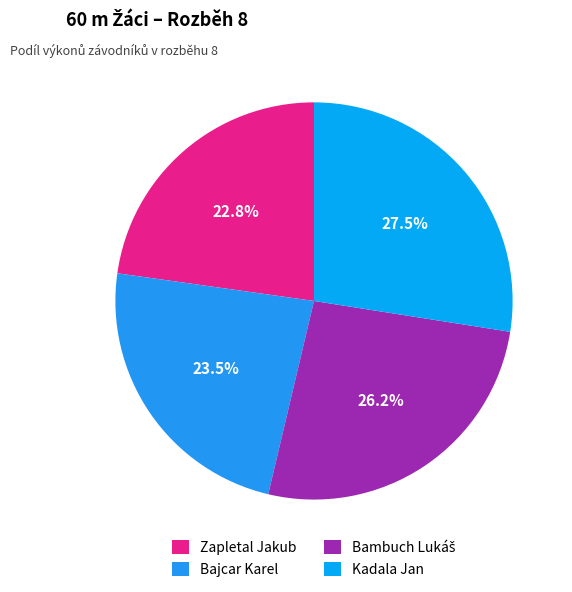

How many slices are in this pie chart?

4